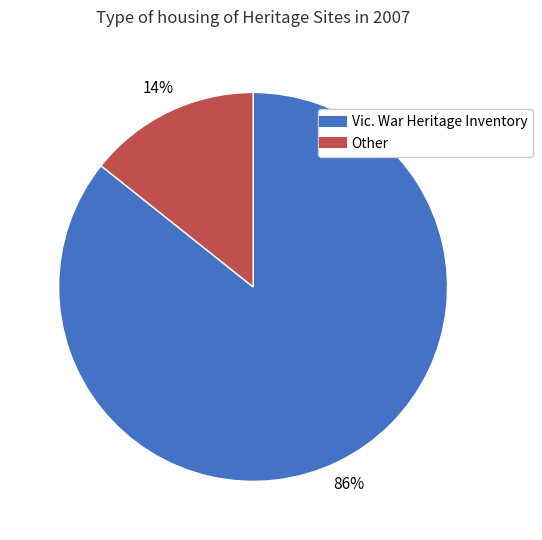

To the nearest percent, what is the average slice percentage?

50%